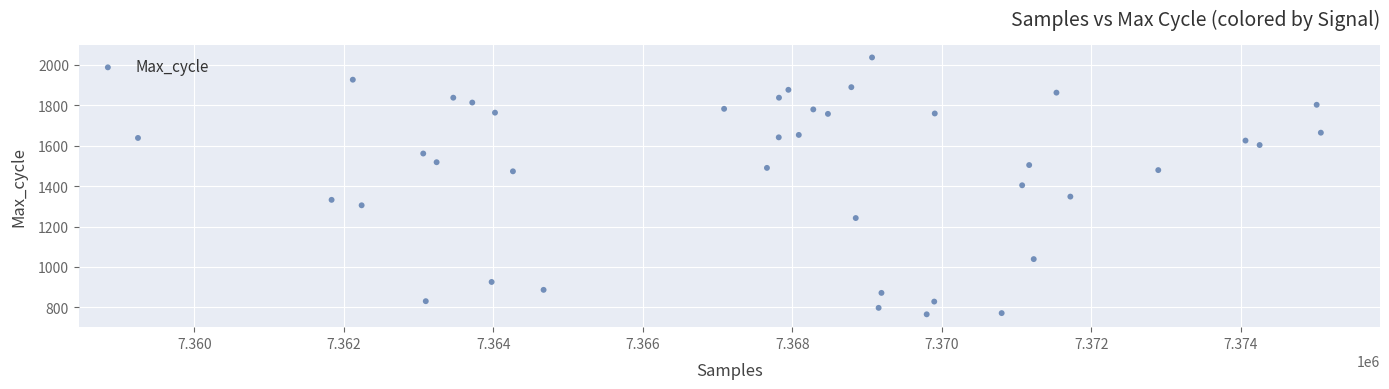

What is the range of Y values (max minus min)?

1270